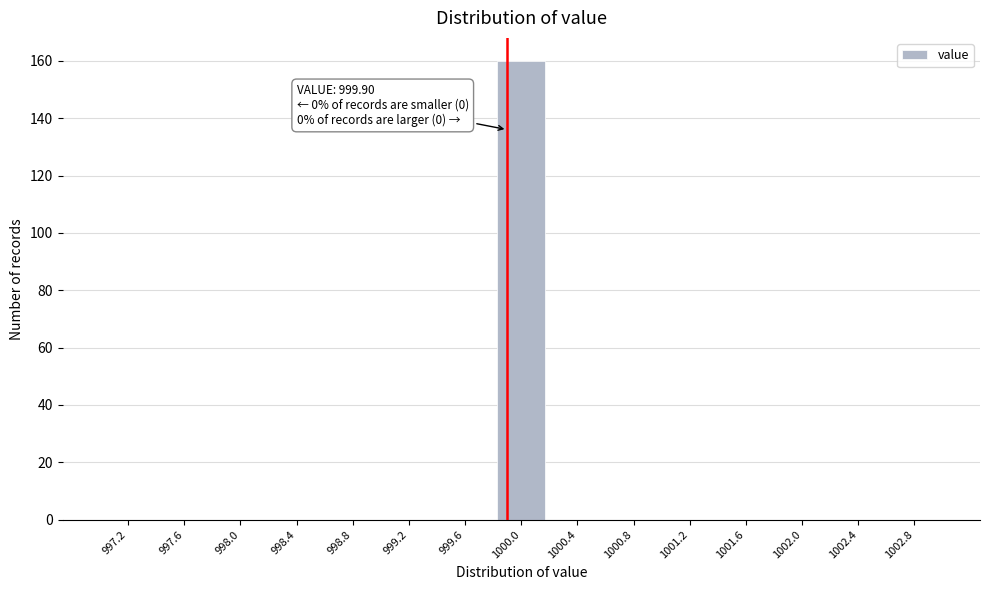

Over which range of the x-axis is the bar tallest?

999.8 to 1000.2